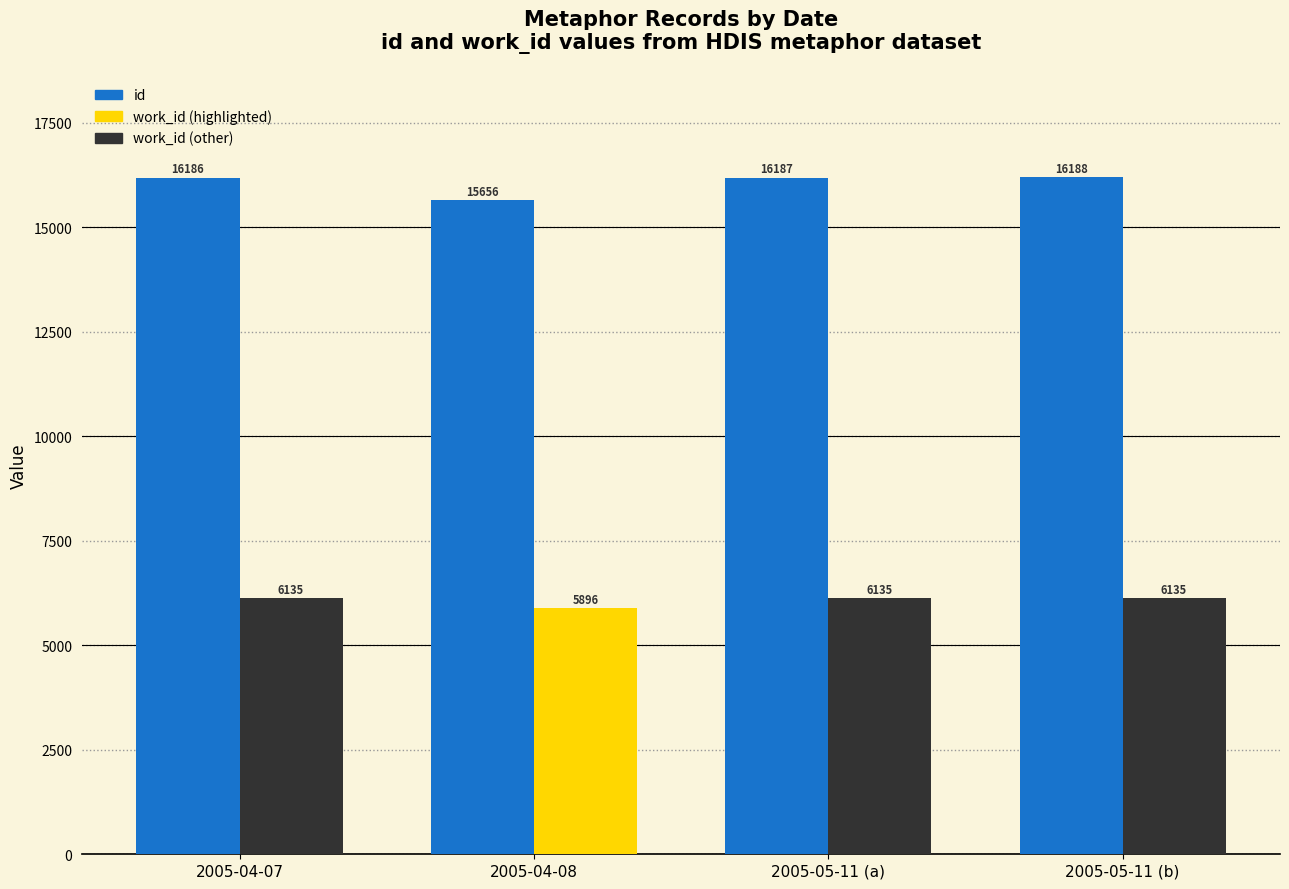

What is the total value across all series at 2005-05-11 (b)?

22323